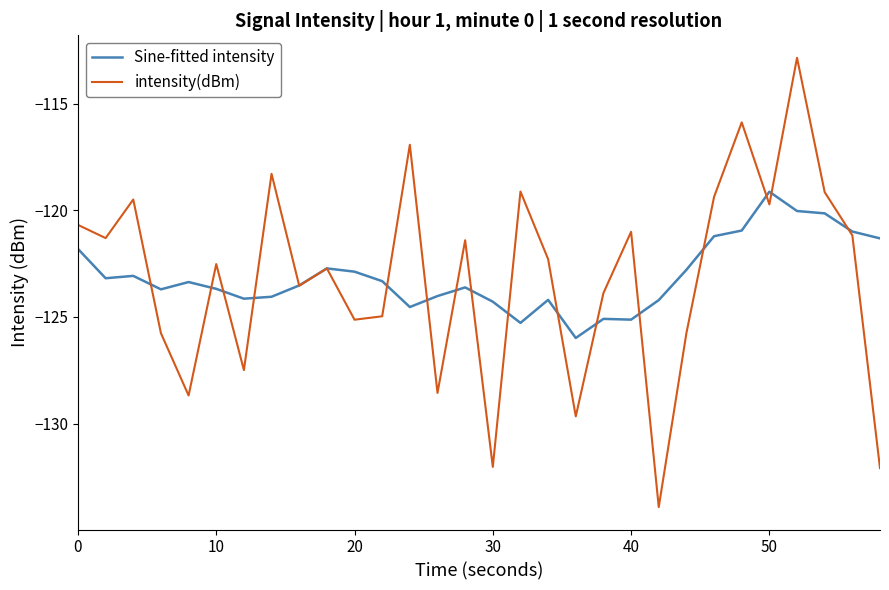

True or false: intensity(dBm) has more than 0 interior local peaks.

True